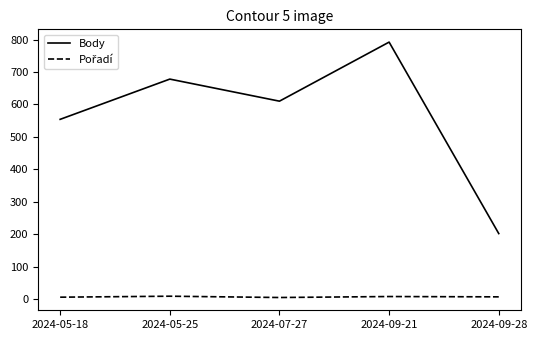

Which series has the largest total across all categories?

Body